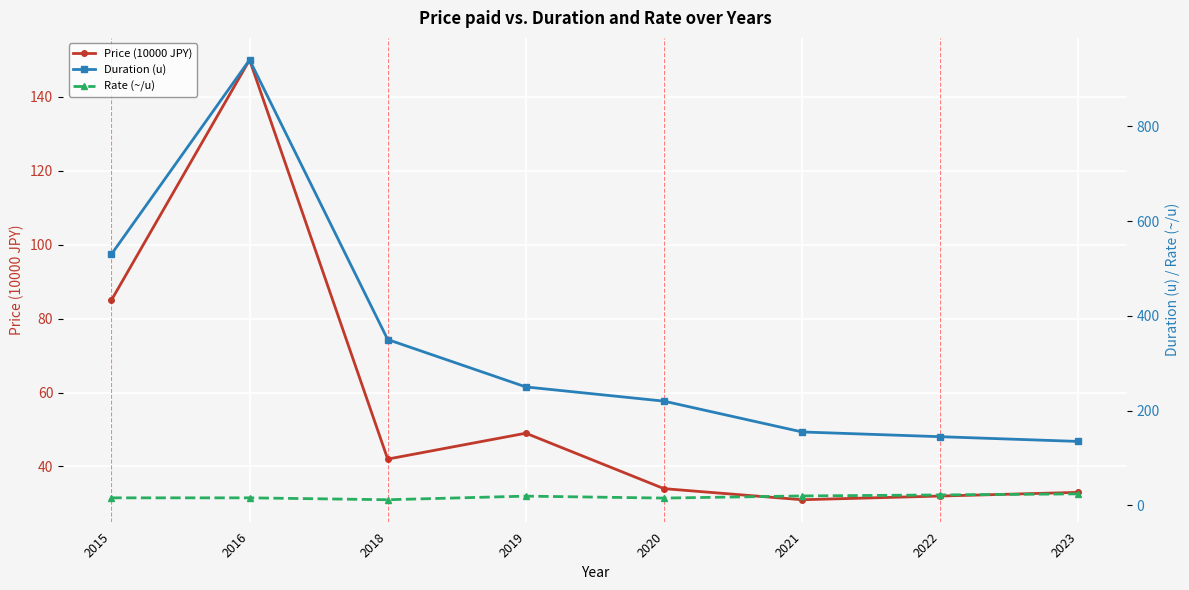

List the labels in order of Rate (~/u) value, smallest first.

2018, 2020, 2015, 2016, 2019, 2021, 2022, 2023